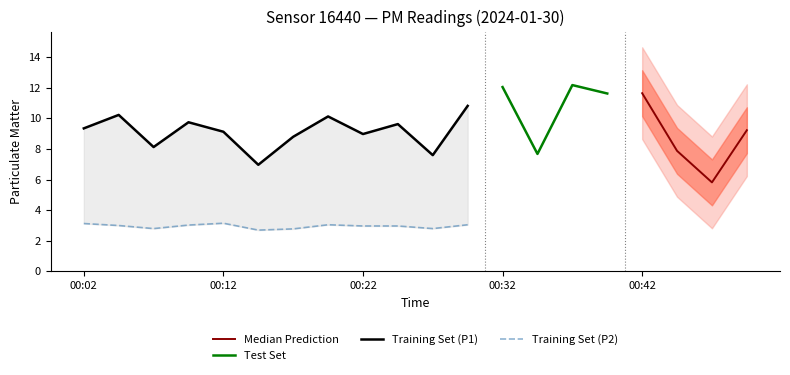

What is the maximum value for P1?

12.2